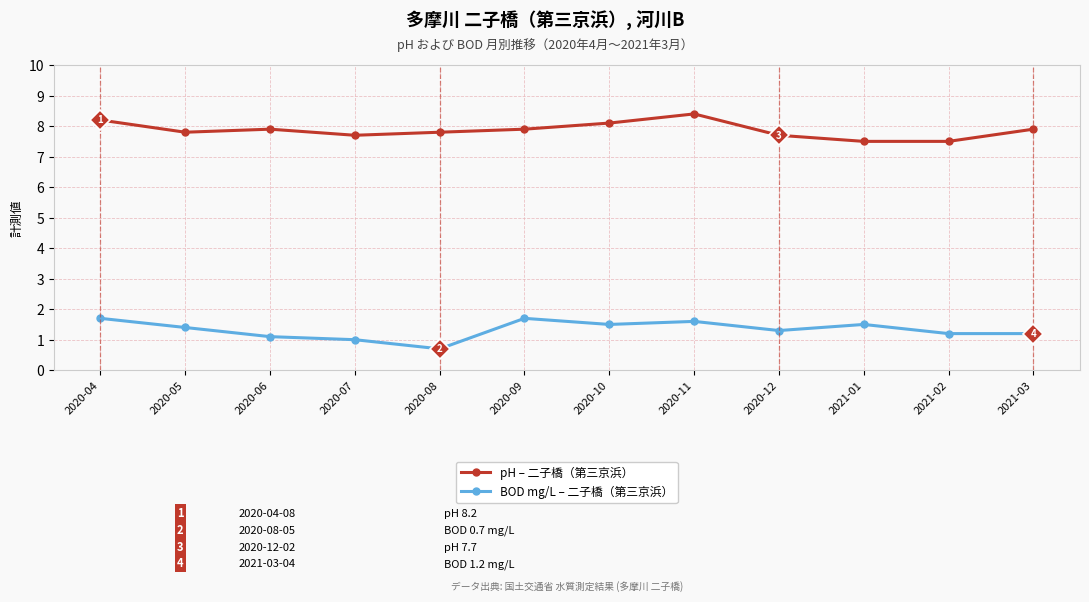

What is the total value across all series at 2020-08?

8.5